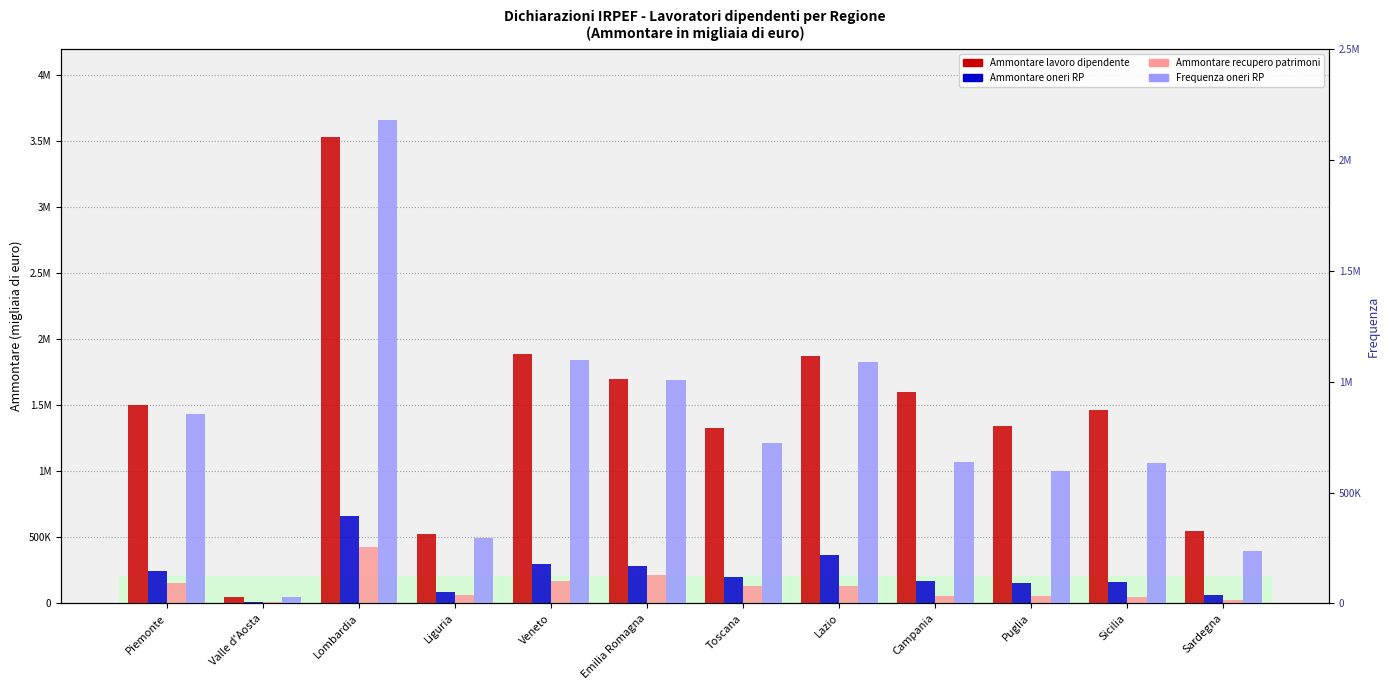

Reading left to right, what are all the values shown in this chart?

Detrazioni lavoro dipendente (Ammontare): 1504732	49469	3533451	524167	1890521	1701466	1327429	1874107	1600016	1345778	1468473	547683
Detrazione oneri RP (Ammontare): 244303	7362	662629	84909	298452	283901	202739	365188	166814	152762	160488	61254
Detrazioni recupero patrimoni (Ammontare): 156282	6731	429408	66696	171869	214905	129877	132650	53941	58890	48874	22527
Detrazione oneri RP (Frequenza): 854473	28881	2180859	293447	1098045	1006793	723530	1089643	637641	595124	630960	236906